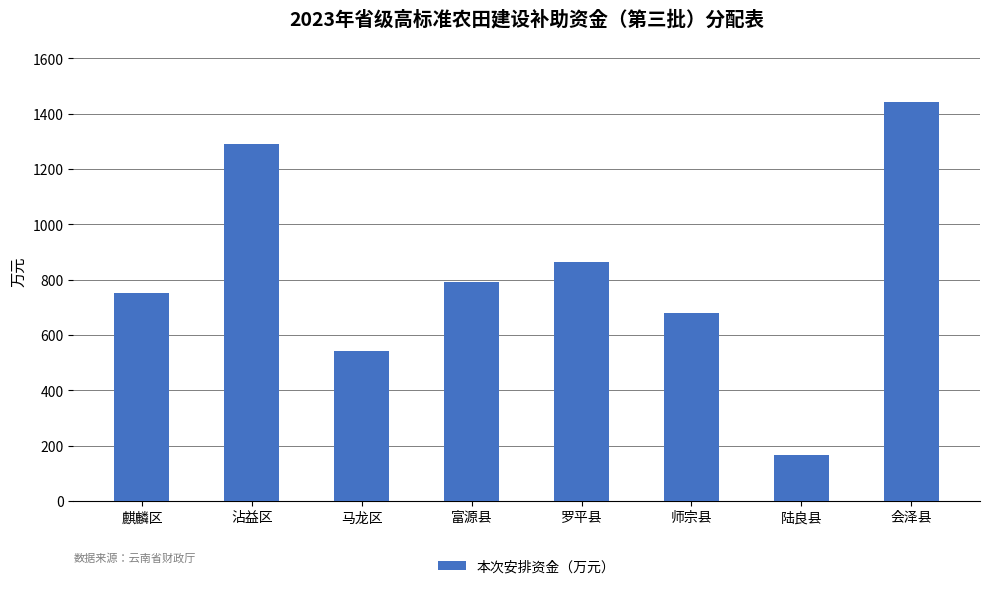

Count the number of data series in this chart.

1